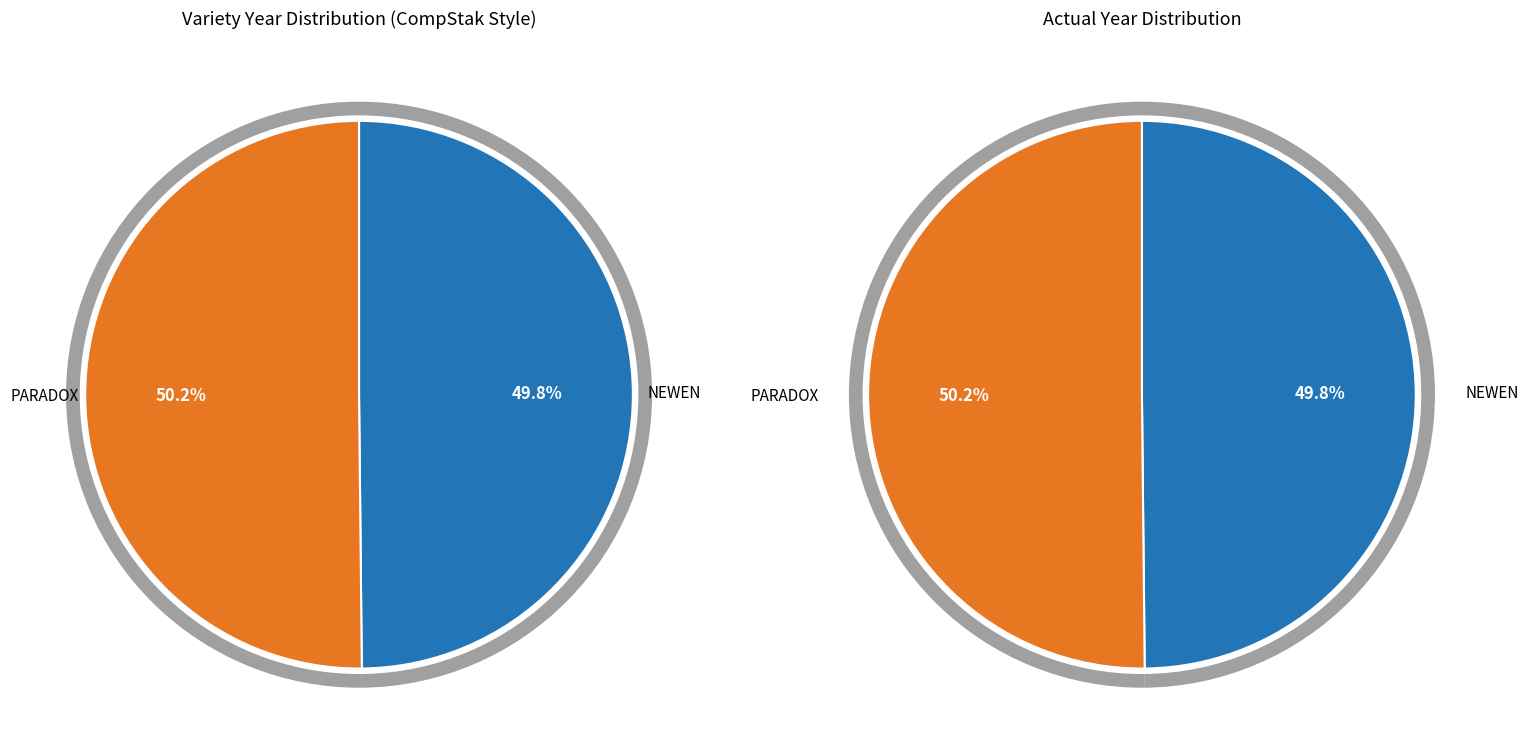

How many segments does this pie chart have?

2